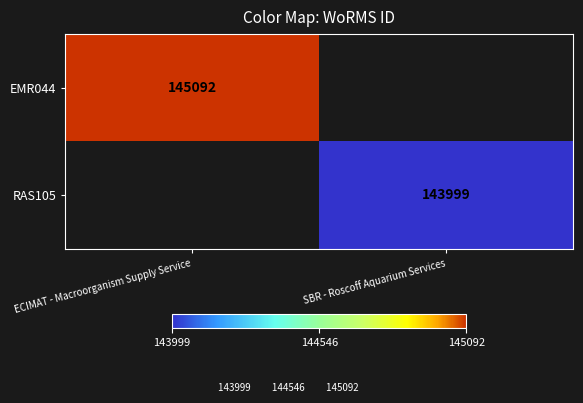

What is the minimum value shown in the chart?

143999.0